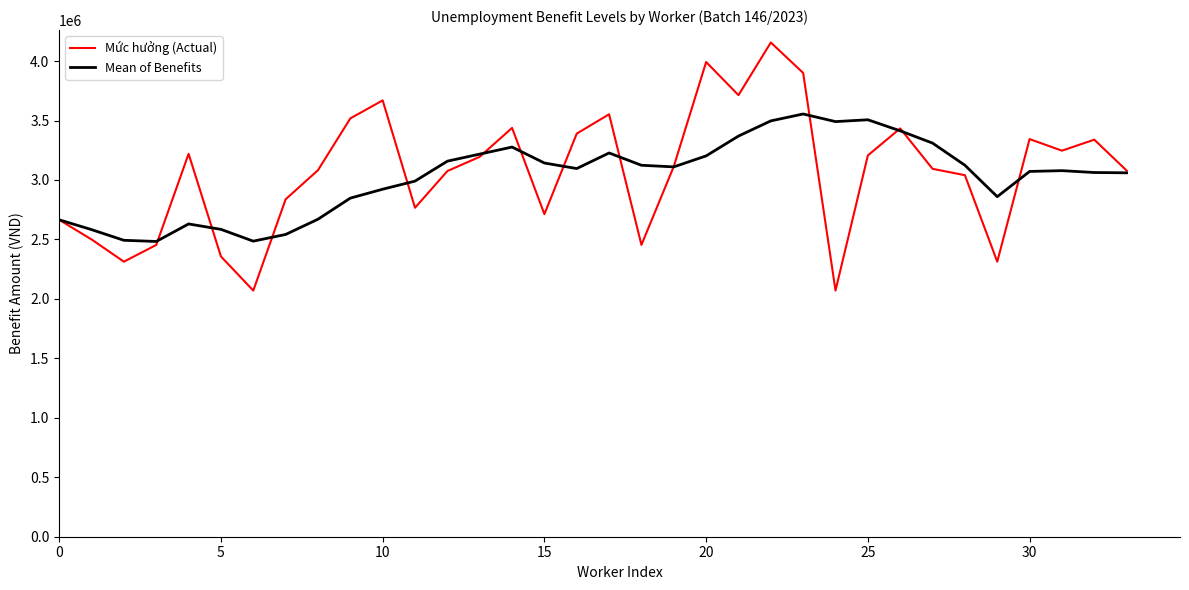

What is the greatest value displayed?

4156200.0